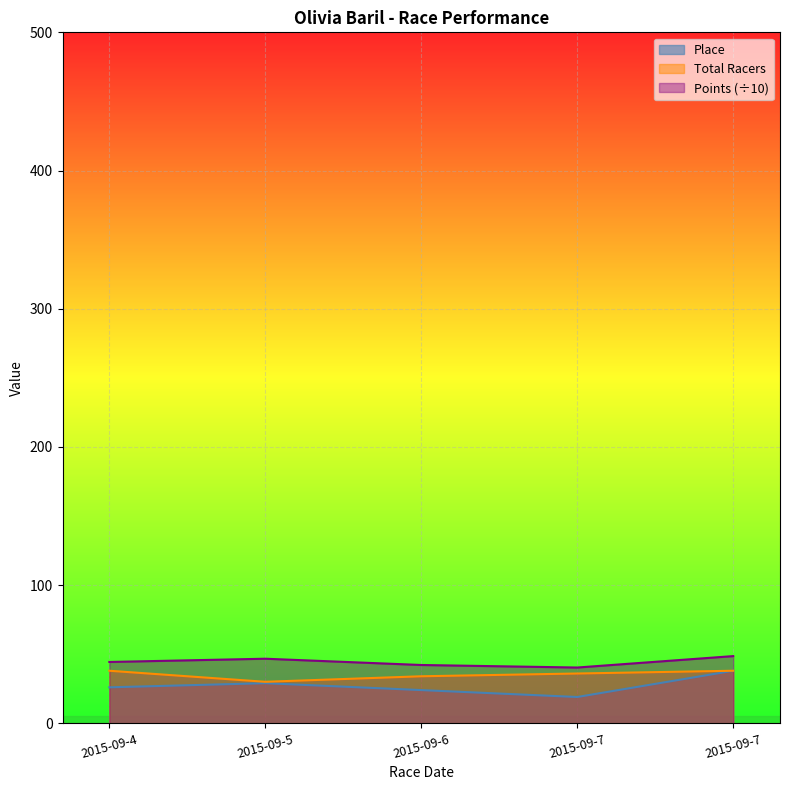

What value does the Place series have at 2015-09-5?

29.0